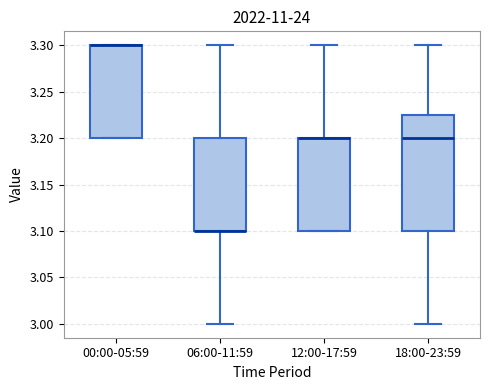

Reading left to right, read every box against the y-axis: the position of its median line, the range the box covers, and the ends of its whiskers. The values are not printed on the chart, so give them approximately, as read against the axis.

00:00-05:59: median 3.300 (drawn on the box's upper edge), box 3.200 to 3.300, whiskers 3.200 to 3.300
06:00-11:59: median 3.100 (drawn on the box's lower edge), box 3.100 to 3.200, whiskers 3.000 to 3.300
12:00-17:59: median 3.200 (drawn on the box's upper edge), box 3.100 to 3.200, whiskers 3.100 to 3.300
18:00-23:59: median 3.200, box 3.100 to 3.225, whiskers 3.000 to 3.300